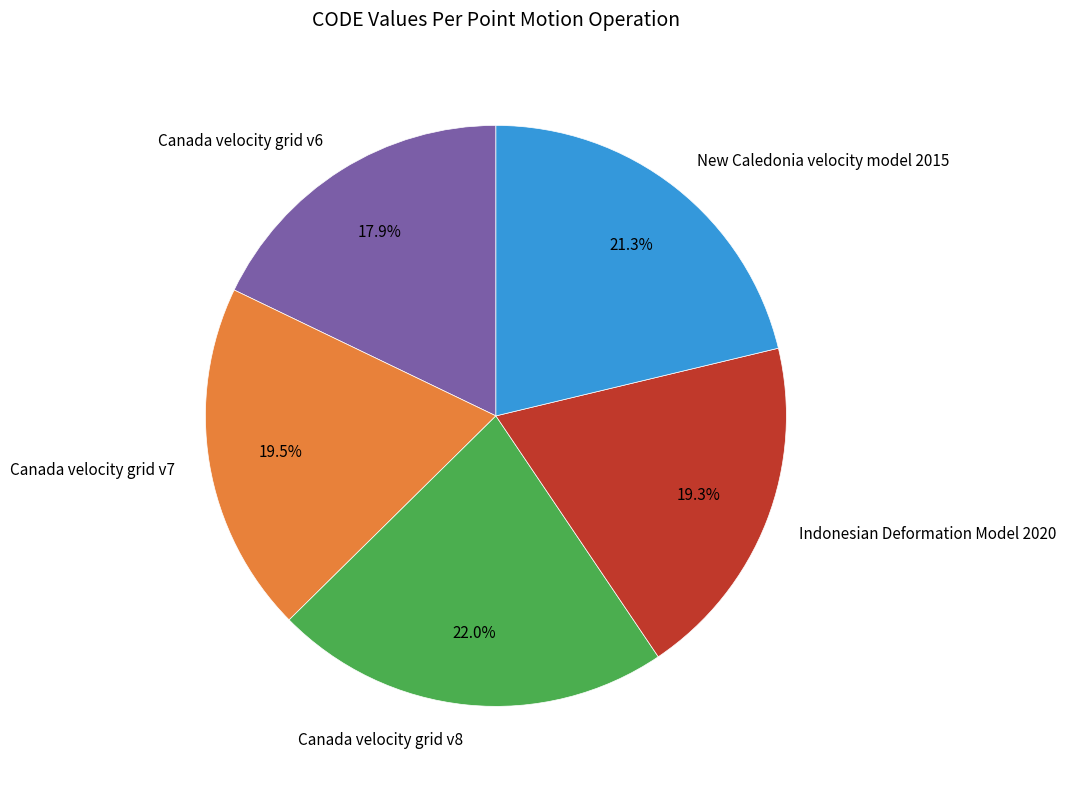

Do New Caledonia velocity model 2015 and Canada velocity grid v6 together represent more than half of the pie?

No